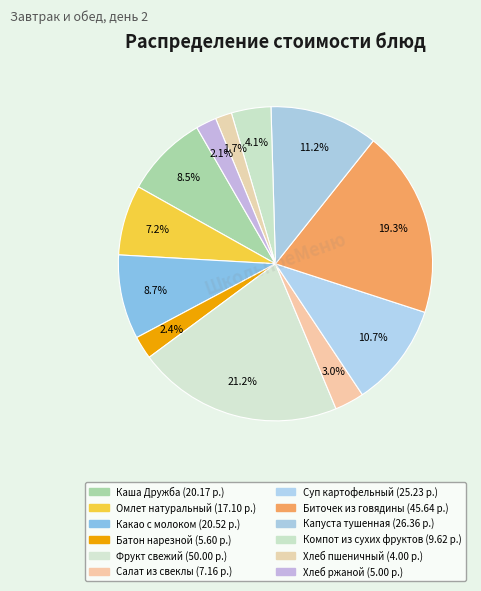

How many slices are in this pie chart?

12